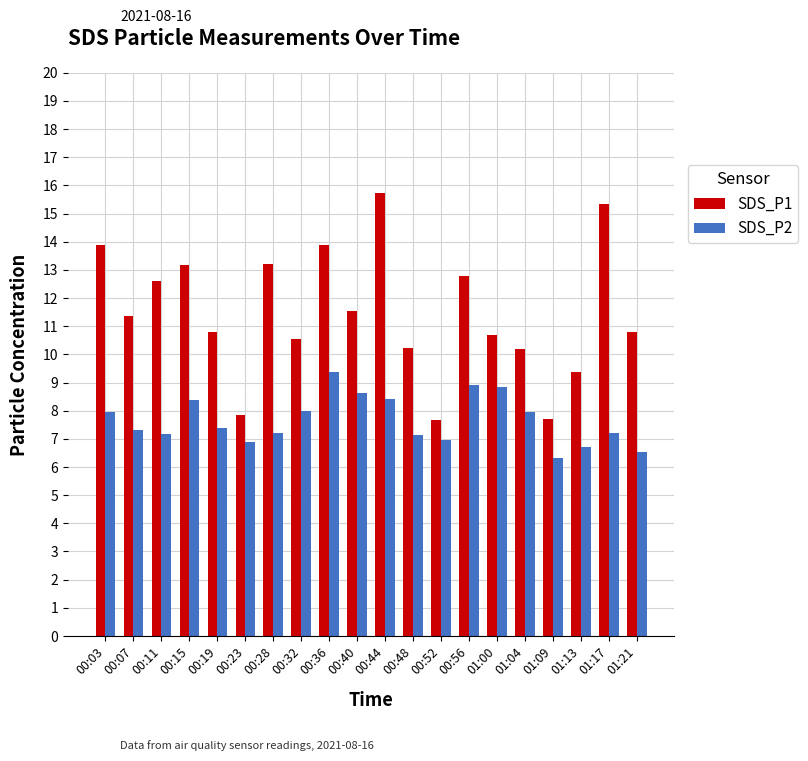

What is the value of the SDS_P1 bar at the 4th from the left?

13.2